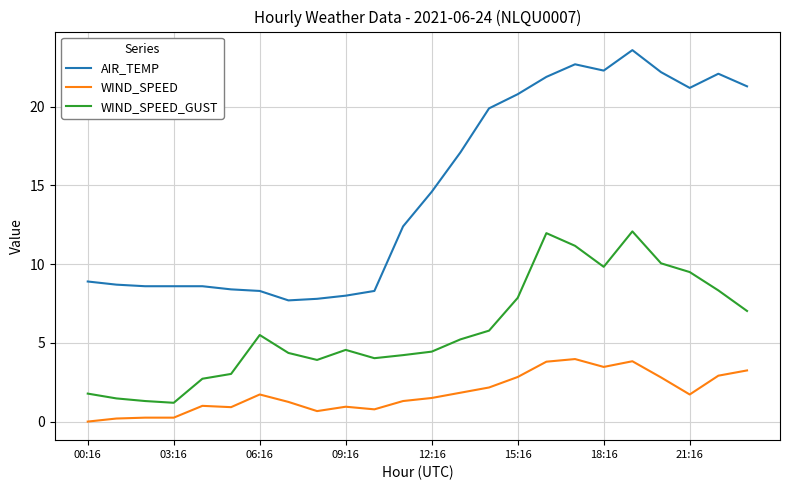

What is the maximum value for WIND_SPEED_GUST?

12.1